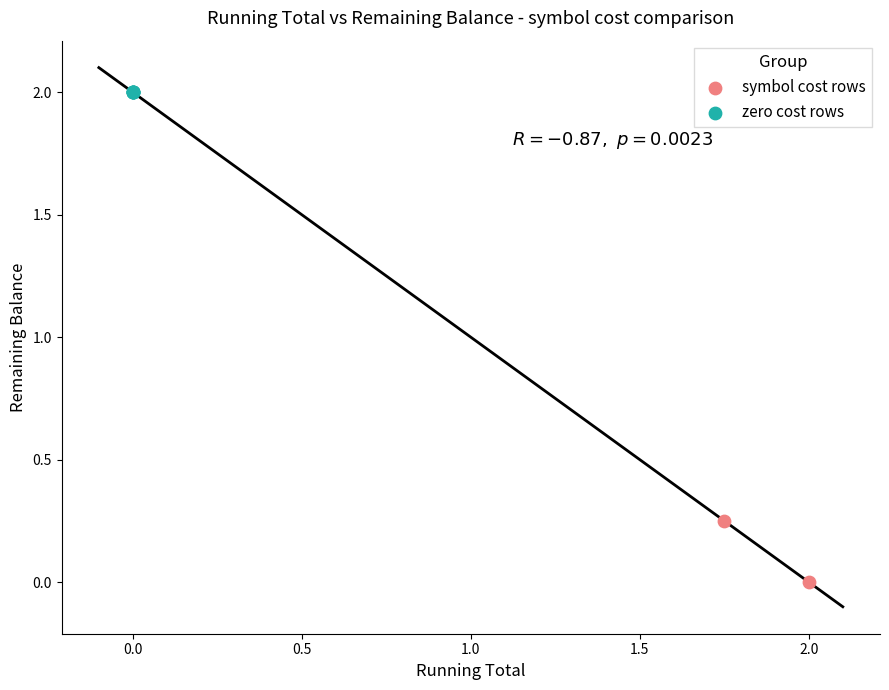

Which series reaches the minimum Y coordinate?

symbol cost rows